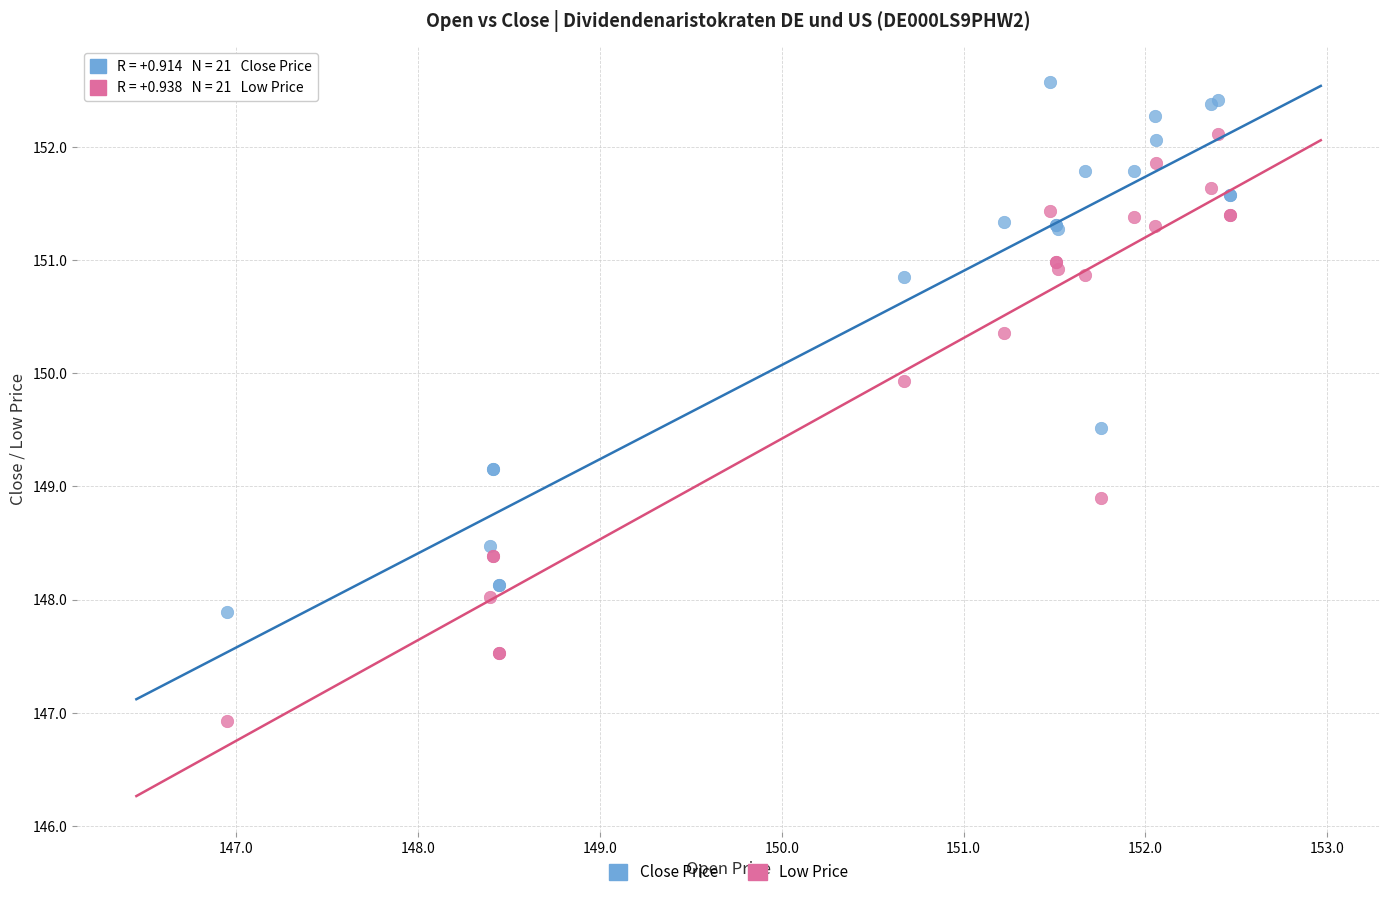

Which series has the widest spread of Y values?

Low Price